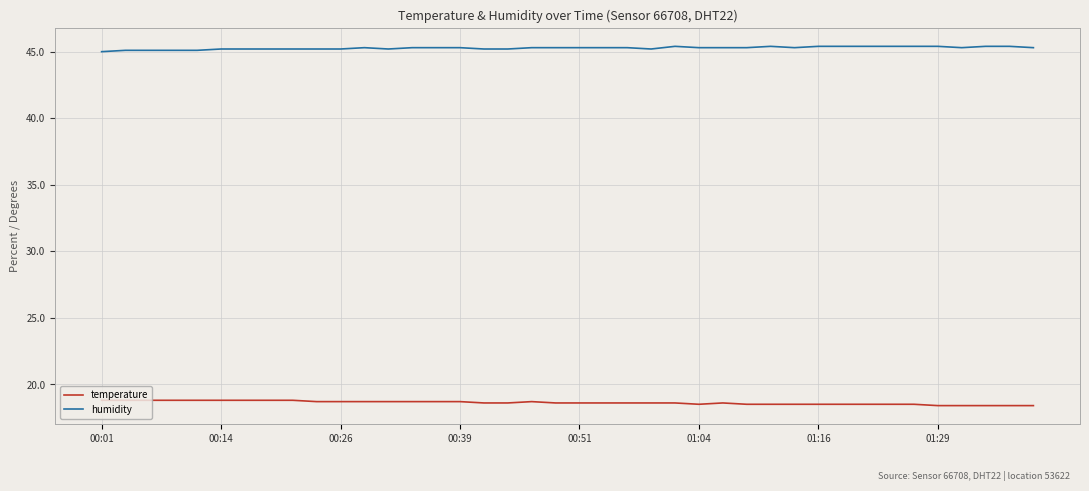

What is the minimum value shown in the chart?

18.4